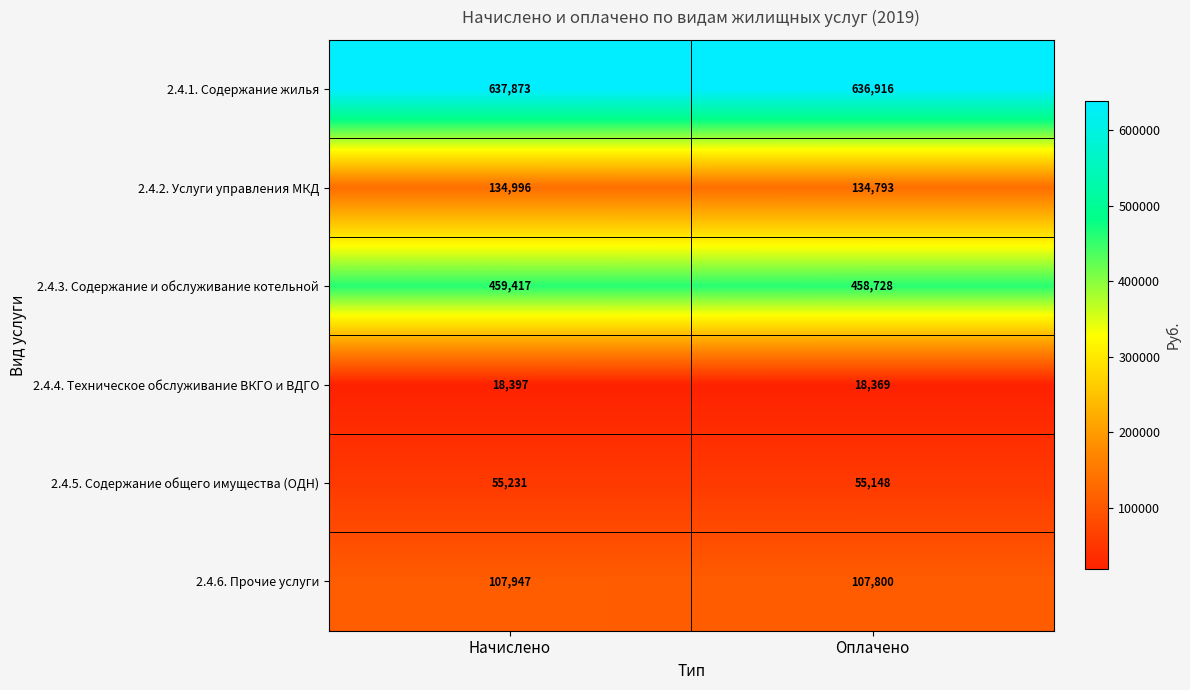

What is the difference between the maximum and minimum values in the 2.4.6. Прочие услуги series?

147